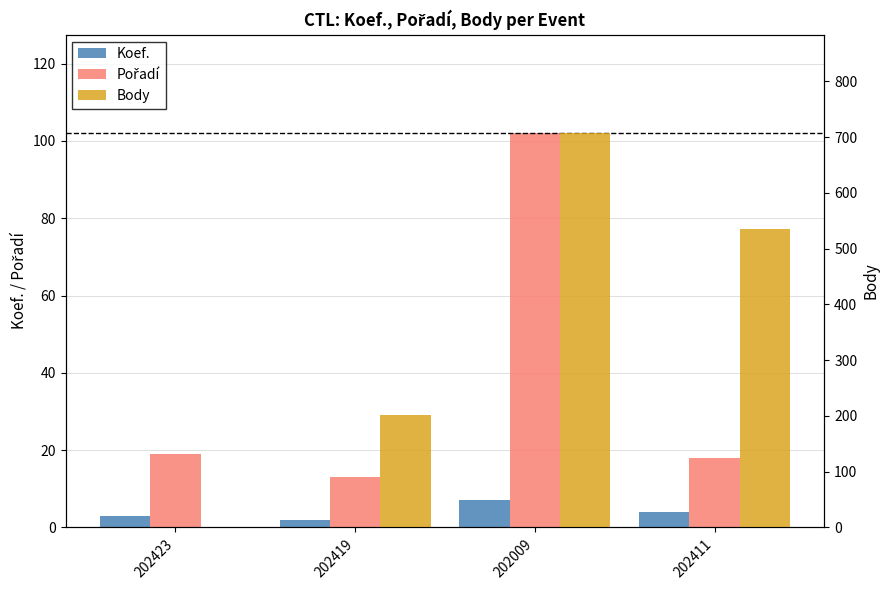

What are all the series names shown in the legend?

Koef., Pořadí, Body